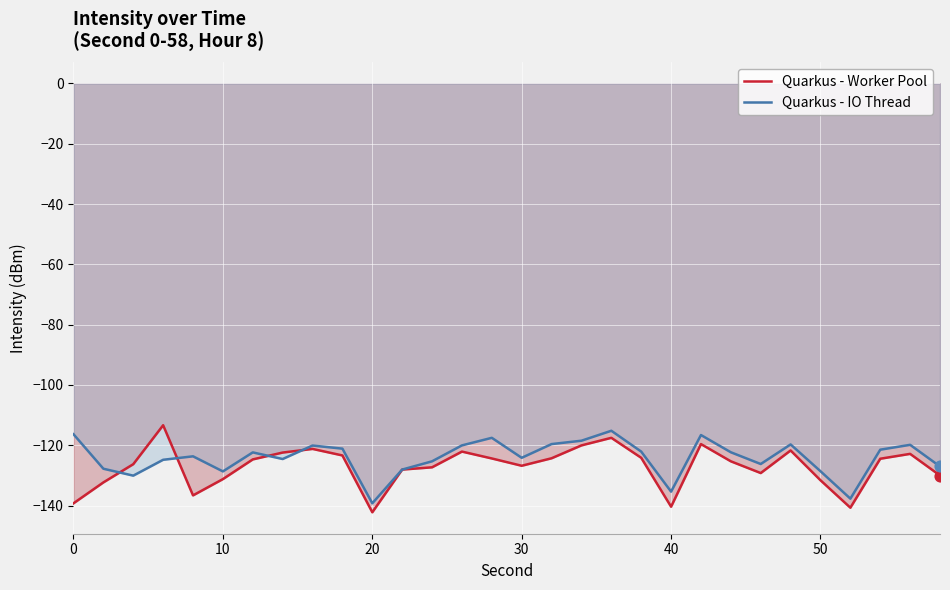

What is the minimum value shown in the chart?

-142.2